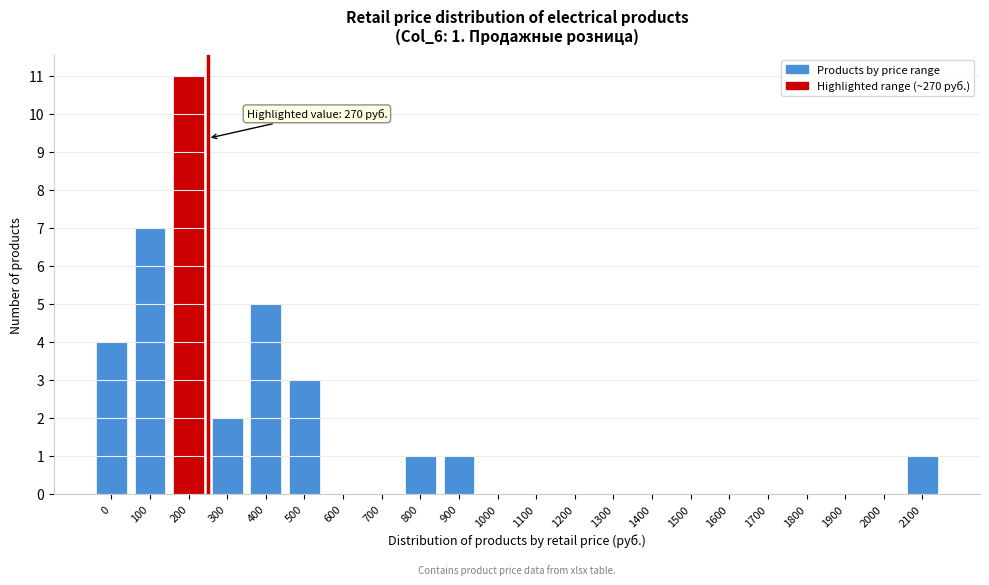

Reading left to right, extract all data points from this chart.

0=4	100=7	200=11	300=2	400=5	500=3	600=0	700=0	800=1	900=1	1000=0	1100=0	1200=0	1300=0	1400=0	1500=0	1600=0	1700=0	1800=0	1900=0	2000=0	2100=1